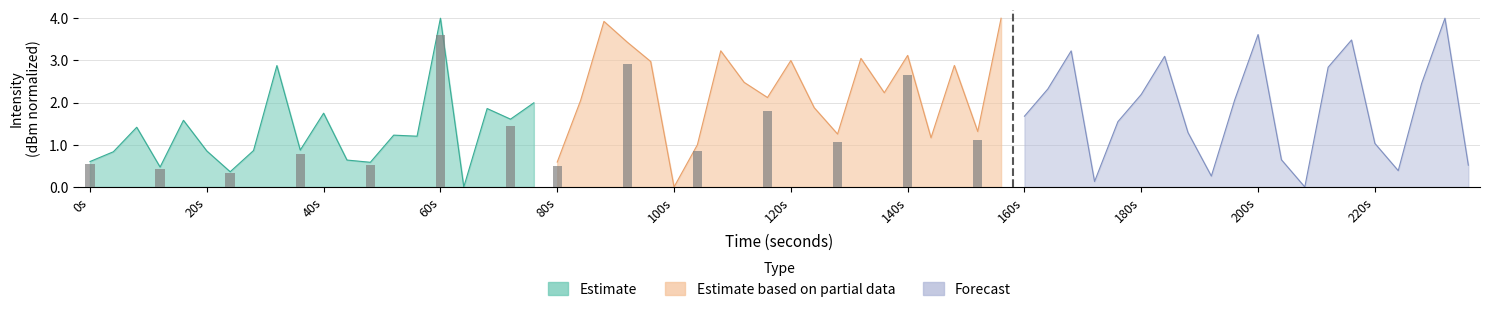

What is the difference between the maximum and minimum values in the Estimate series?

4.0